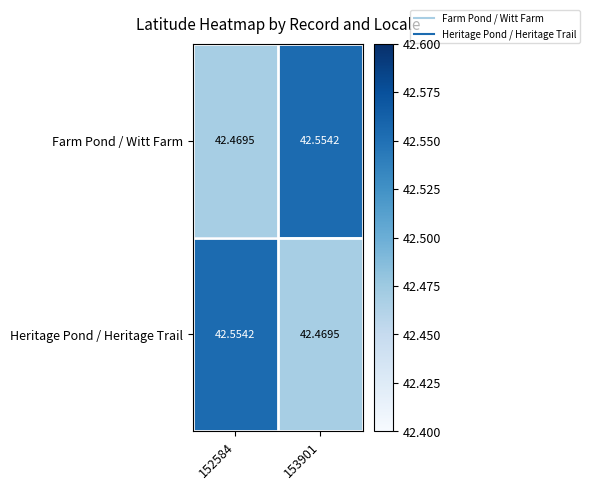

At 152584, list the series in order from smallest to largest.

Farm Pond / Witt Farm, Heritage Pond / Heritage Trail